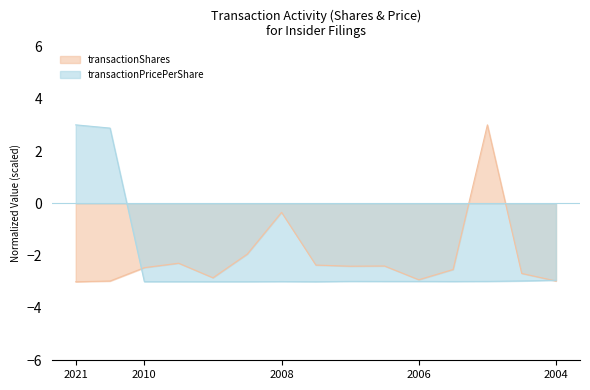

What is the sum of all transactionPricePerShare values?

-32.9